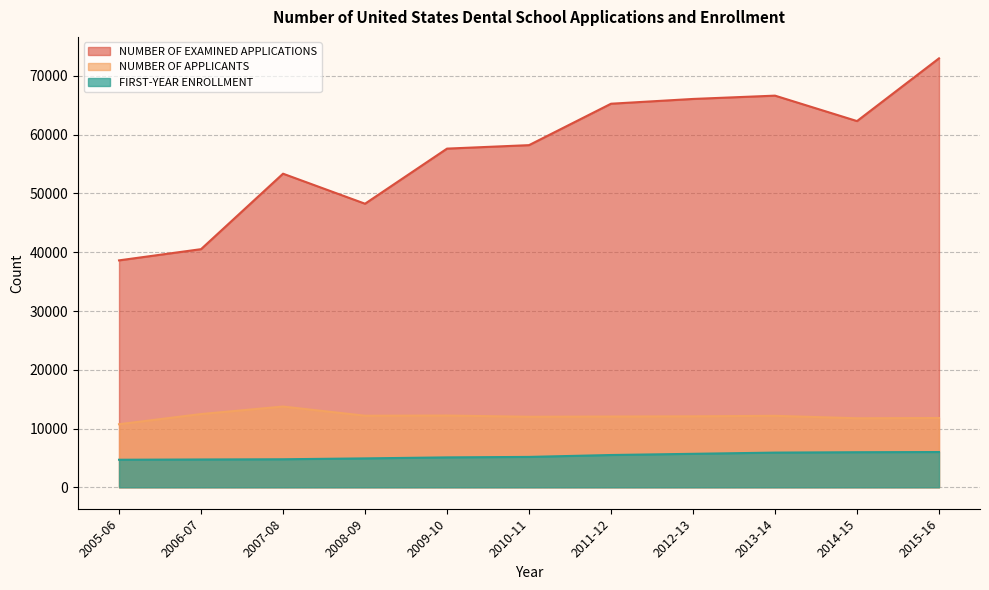

What is the sum of the NUMBER OF EXAMINED APPLICATIONS values at 2007-08 and 2008-09?

101623